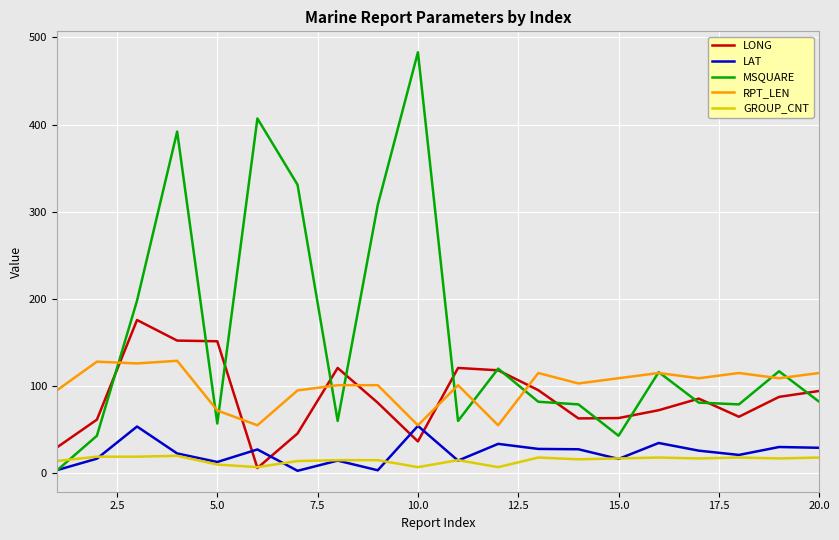

Which series has the largest total across all categories?

MSQUARE